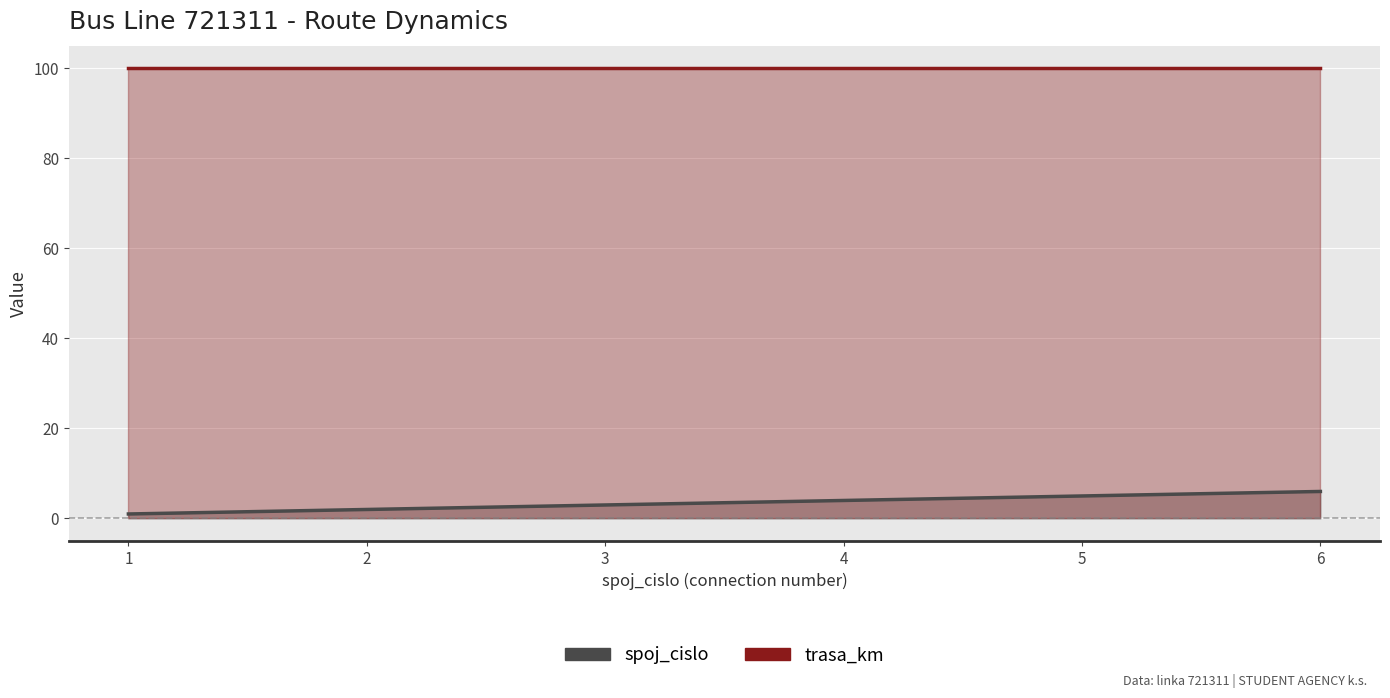

What are all the series names shown in the legend?

spoj_cislo, trasa_km